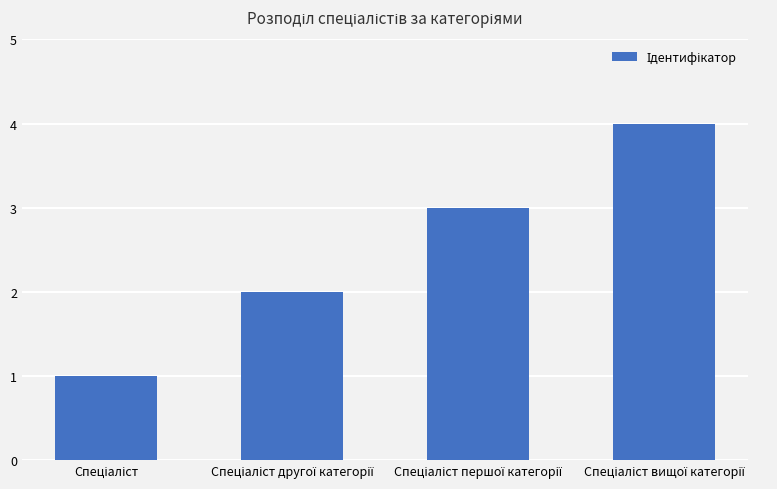

What is the greatest value displayed?

4